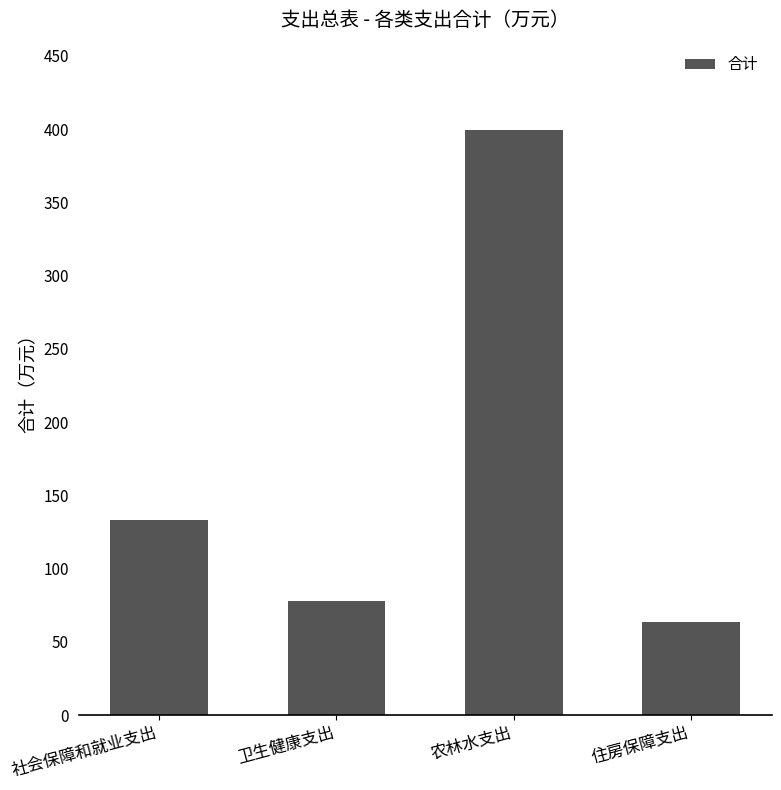

What is the greatest value displayed?

399.1